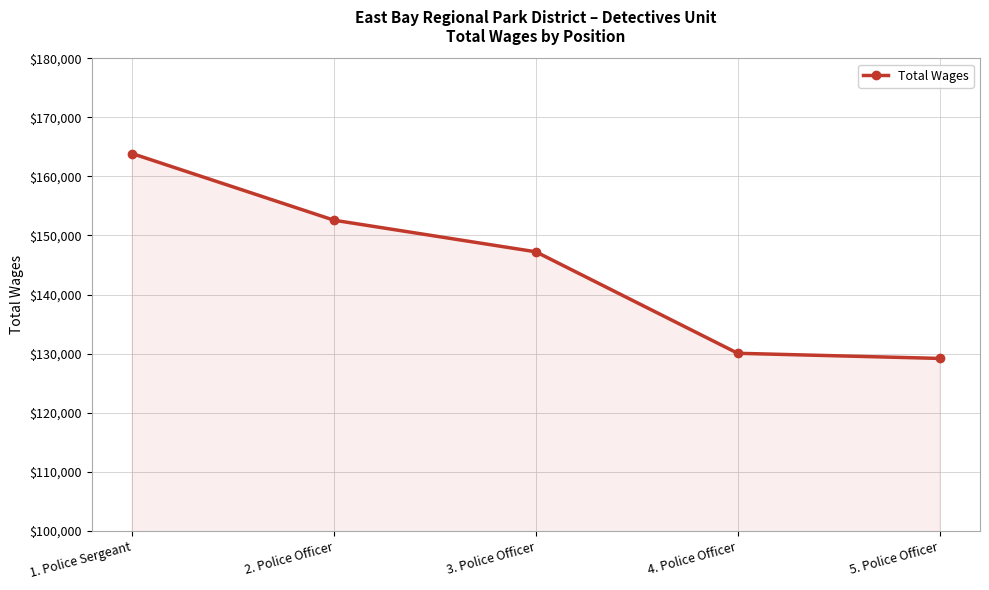

What is the value of the 4th point from the left?

130057